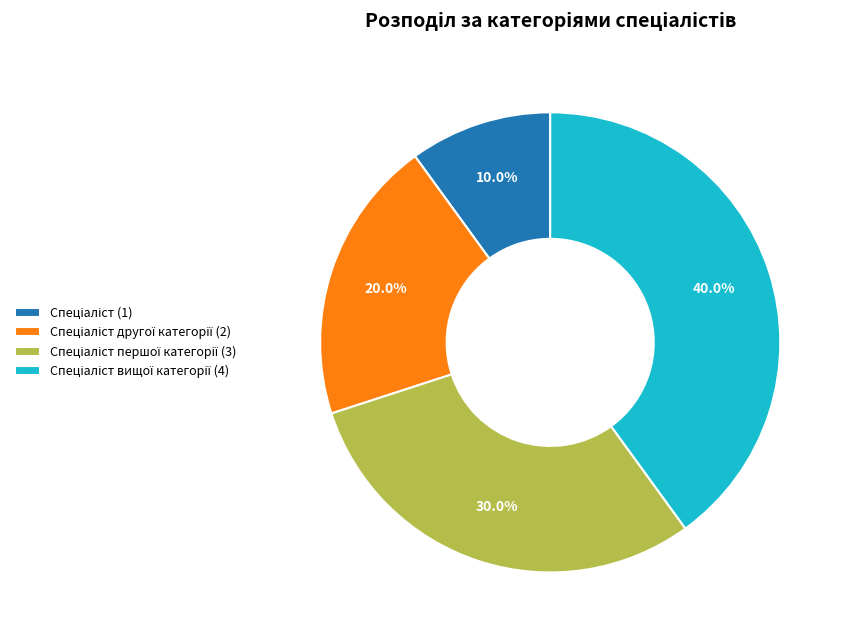

Does any single category account for the majority?

No